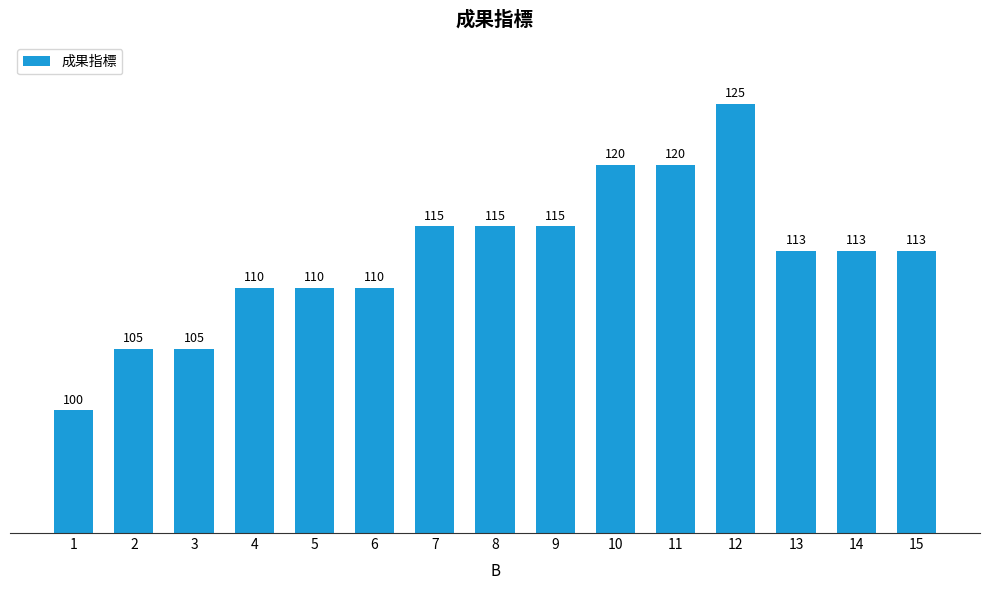

What is the ratio of the value at 8 to the value at 12?

0.9